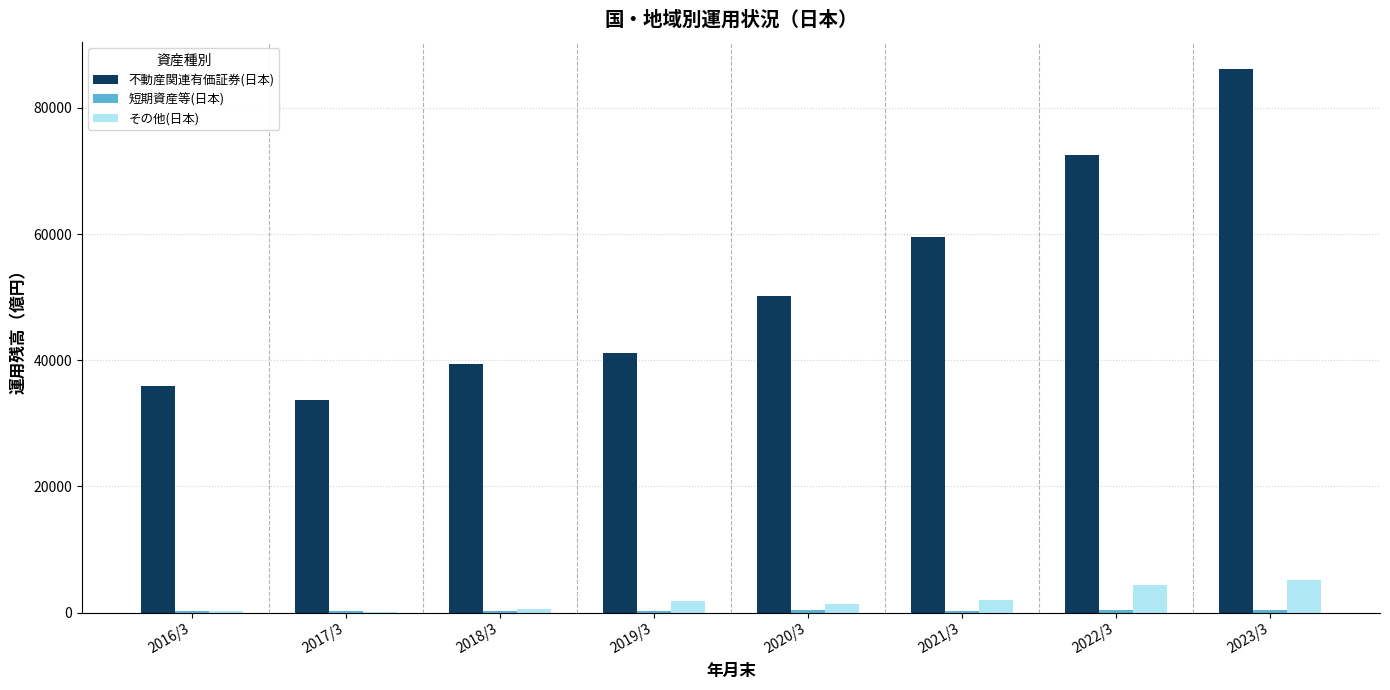

What value does the その他(日本) series have at 2023/3?

5231.6